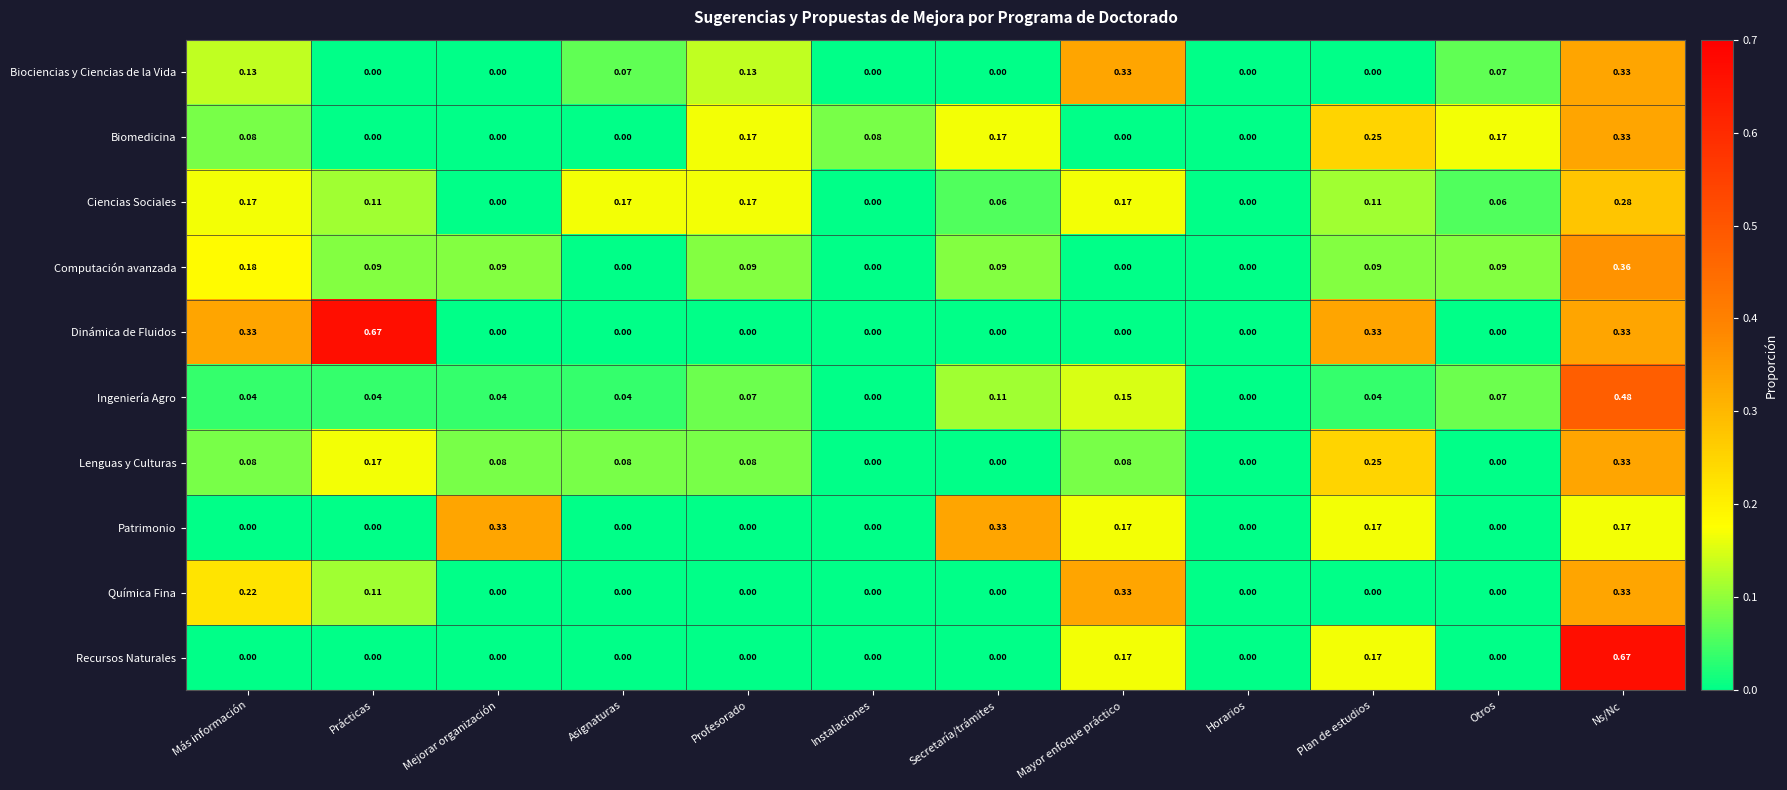

Which series has the largest total across all categories?

Dinámica de Fluidos